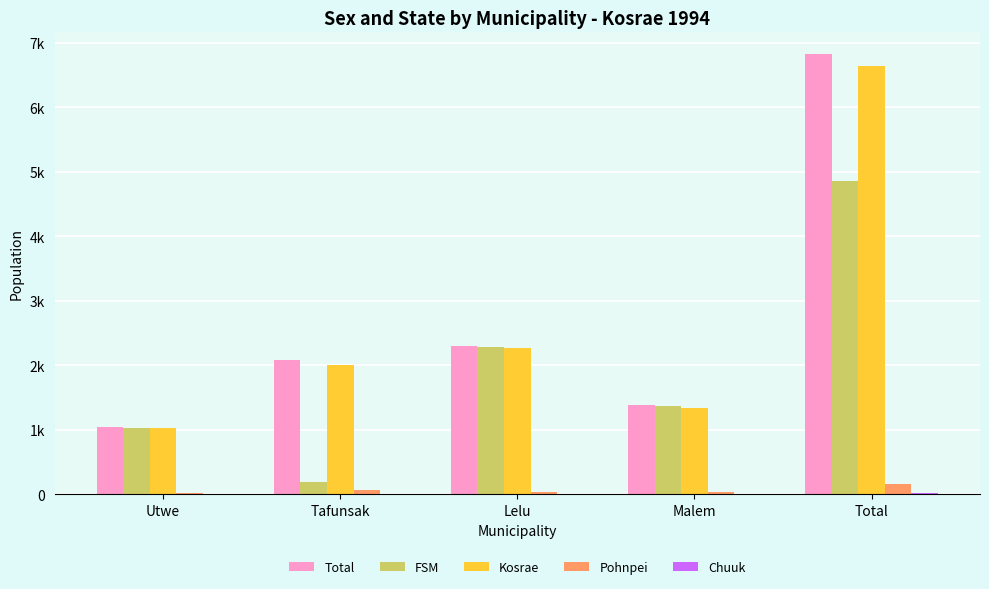

At which label does Chuuk first exceed 6?

Malem